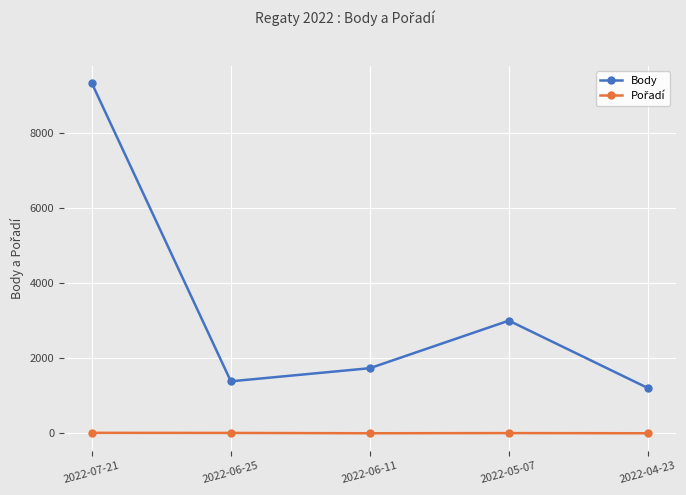

True or false: Body has a value of 806 at 2022-05-07.

False